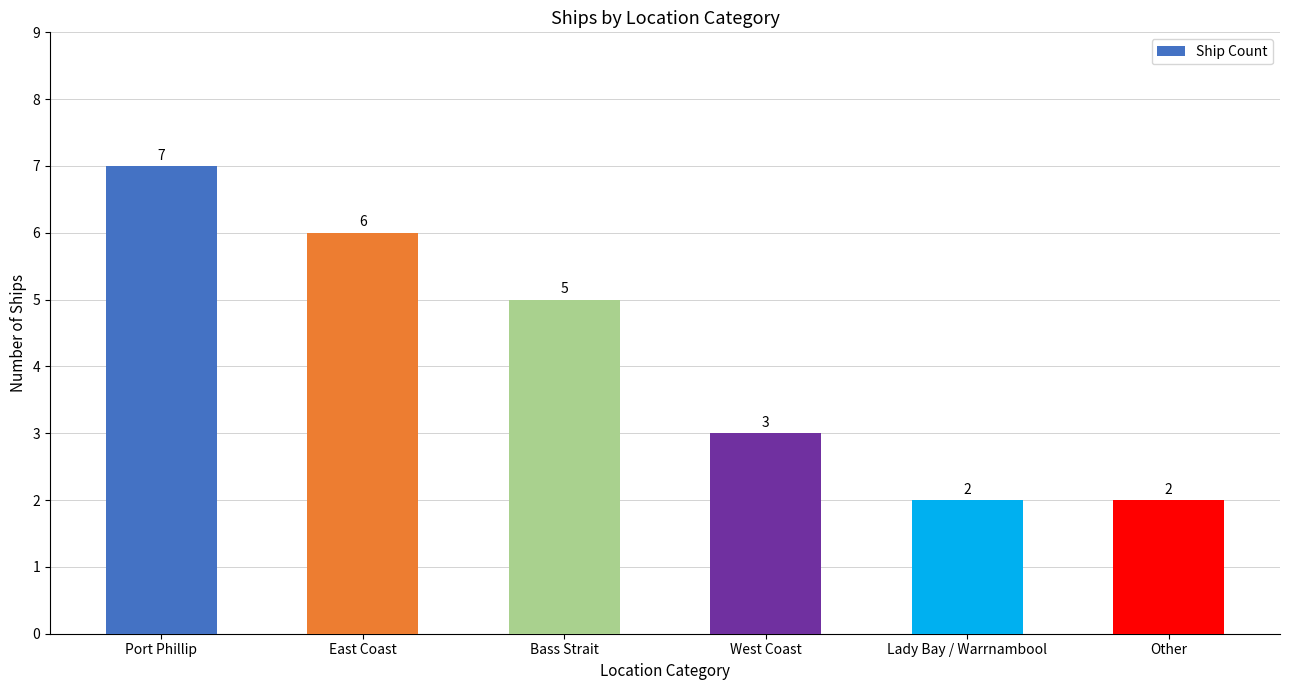

Reading left to right, list all the values displayed in this chart.

7	6	5	3	2	2